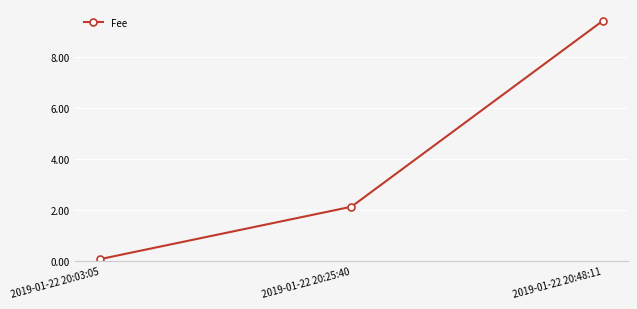

The chart shows a value of 0.1 at 2019-01-22 20:03:05. True or false?

True